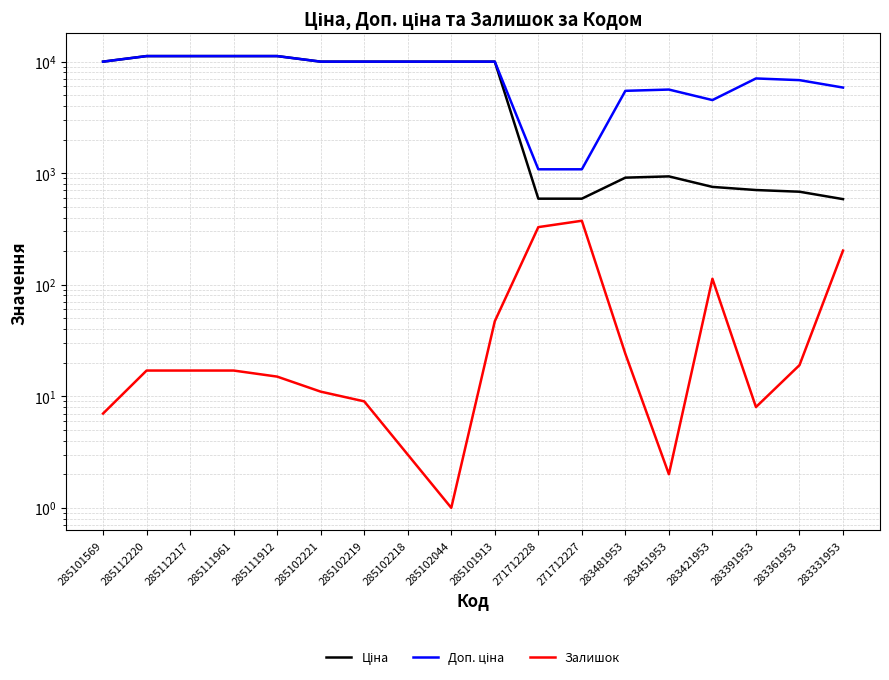

The Ціна series shows 221.9 at 271712227. True or false?

False